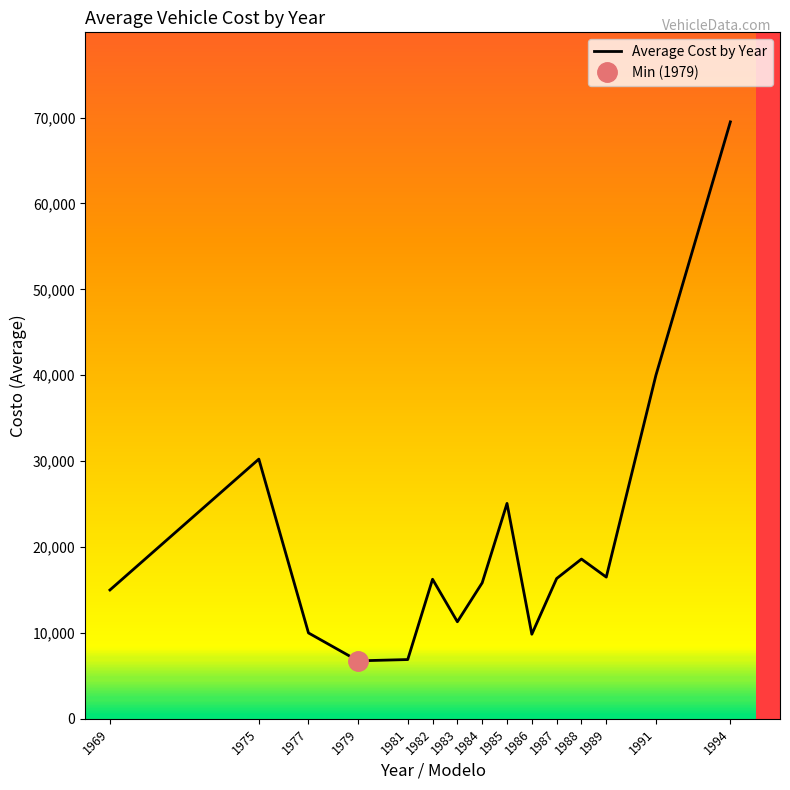

True or false: the data shows 6750.0 at 1979.

True